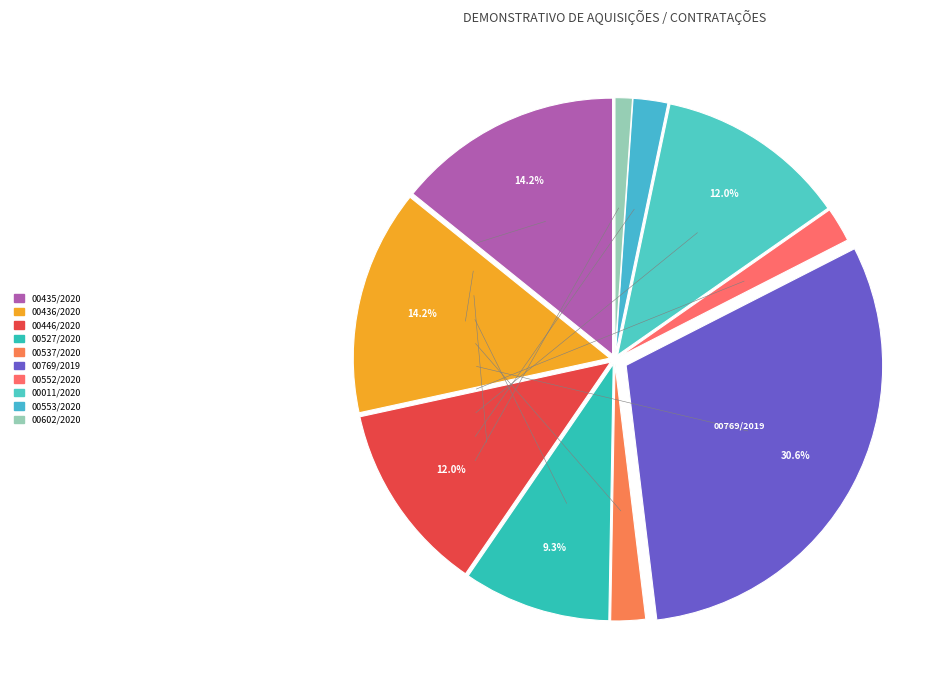

To the nearest percent, what portion does 00527/2020 represent?

9%